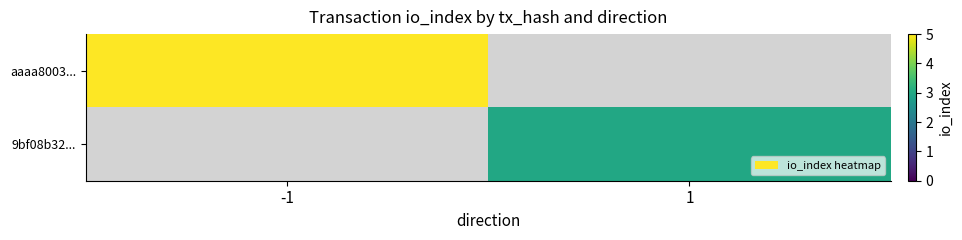

Which has a higher value, -1 or 1?

1